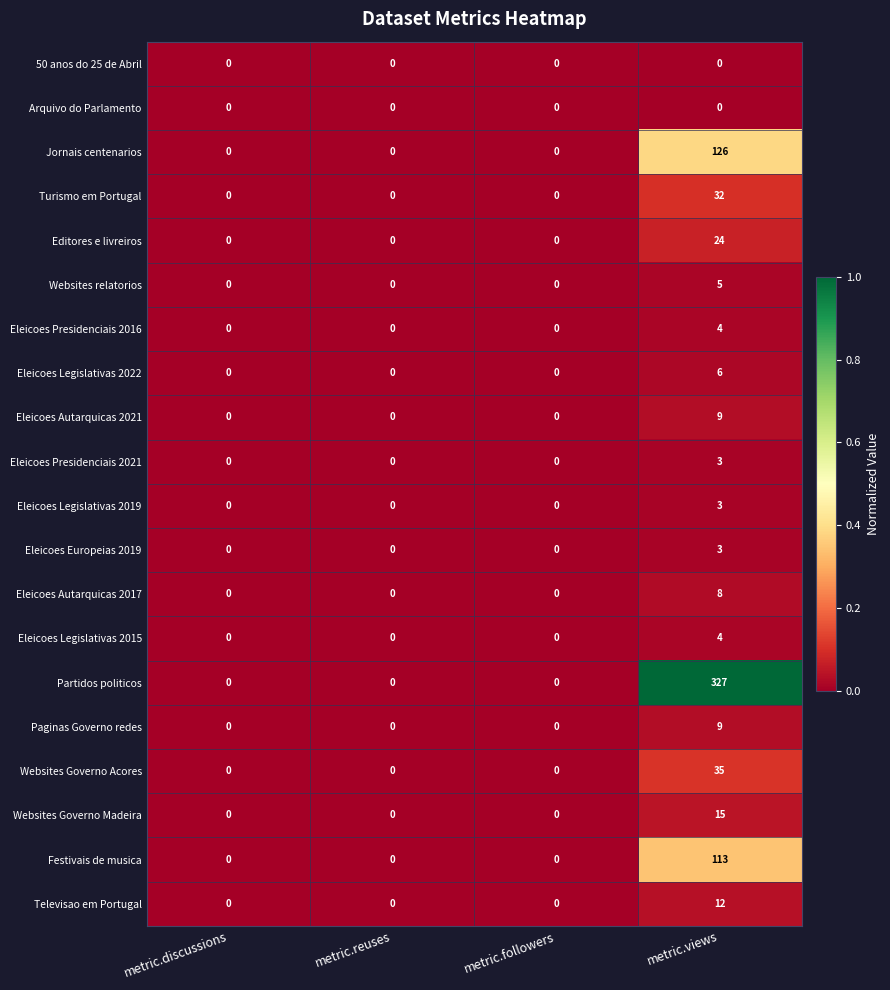

Which series has the largest range (max minus min)?

Partidos politicos